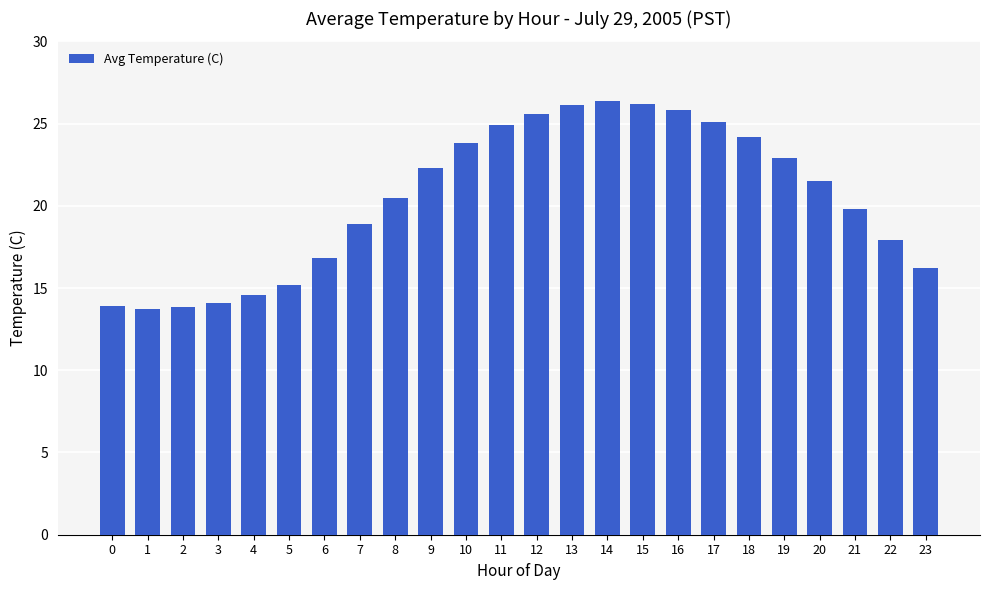

The chart shows a value of 32.7 at 7. True or false?

False